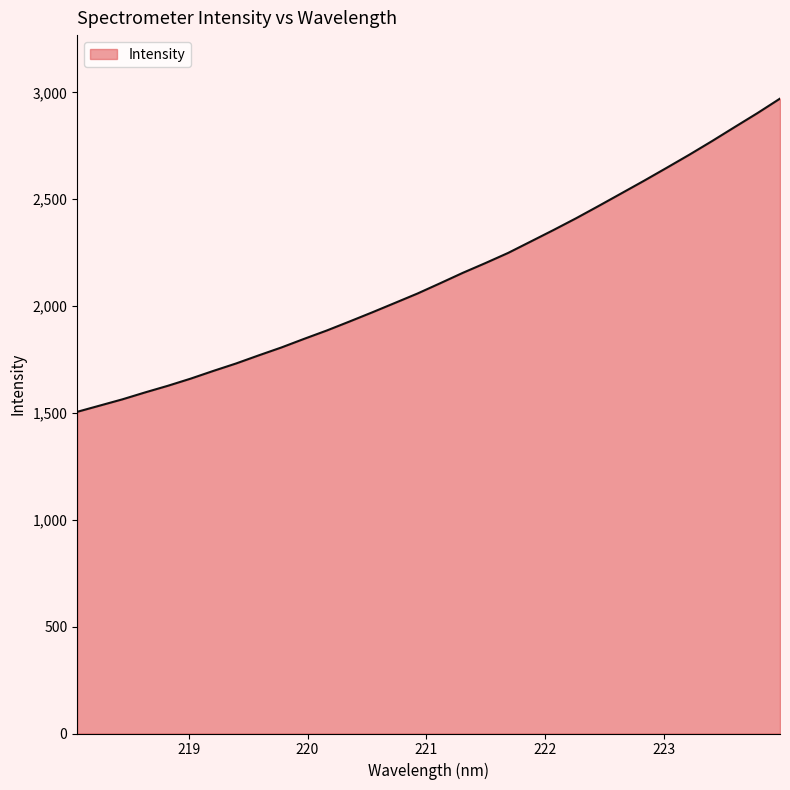

Count the number of categories in the chart.

32